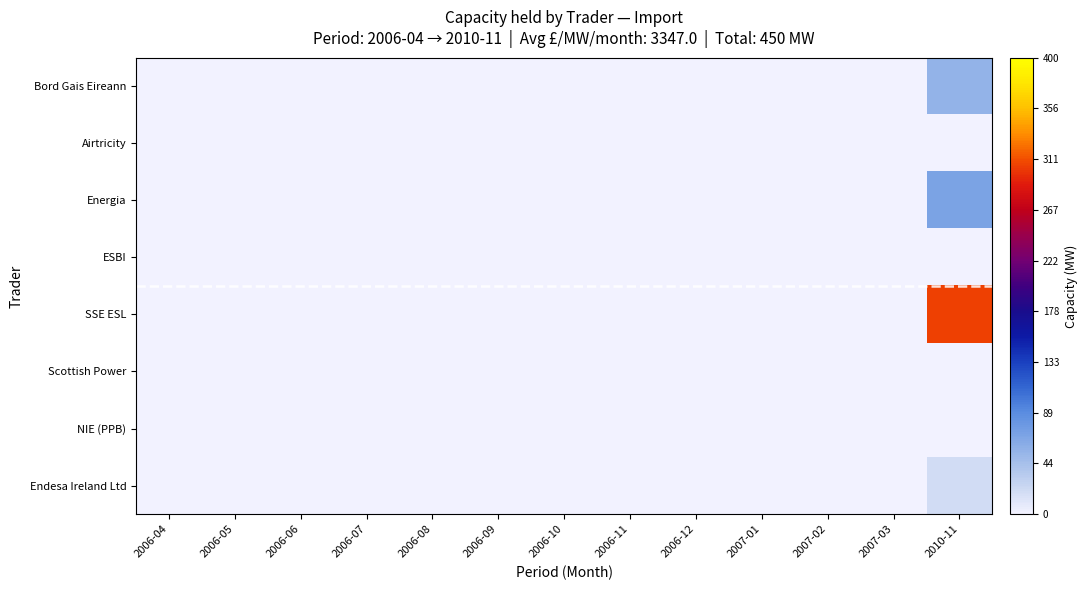

At how many categories does at least one series exceed 108?

1